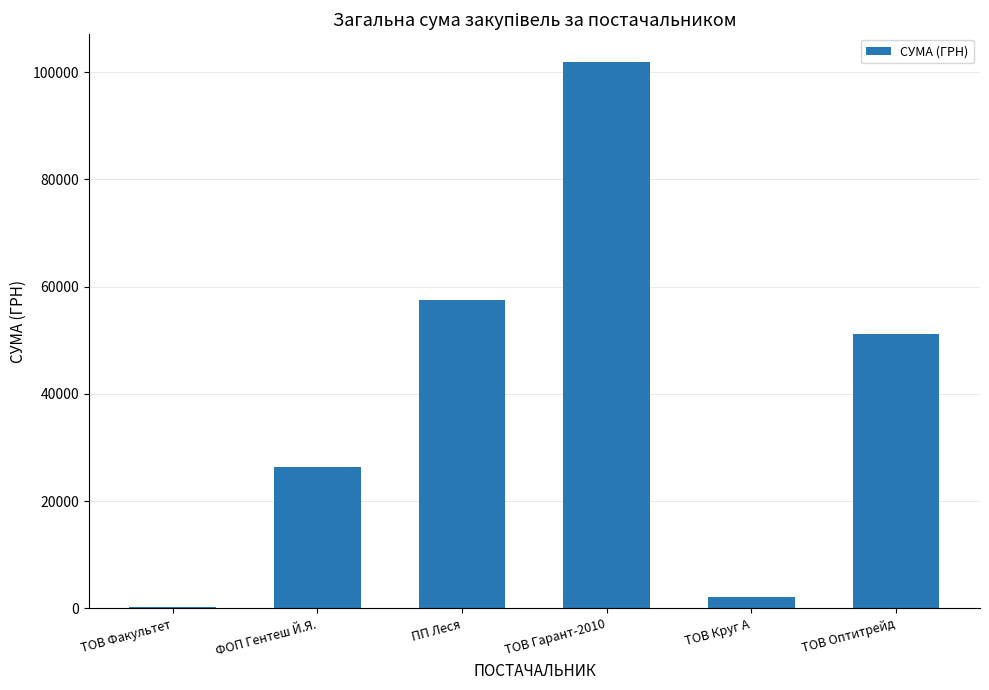

Are the bars horizontal?

No